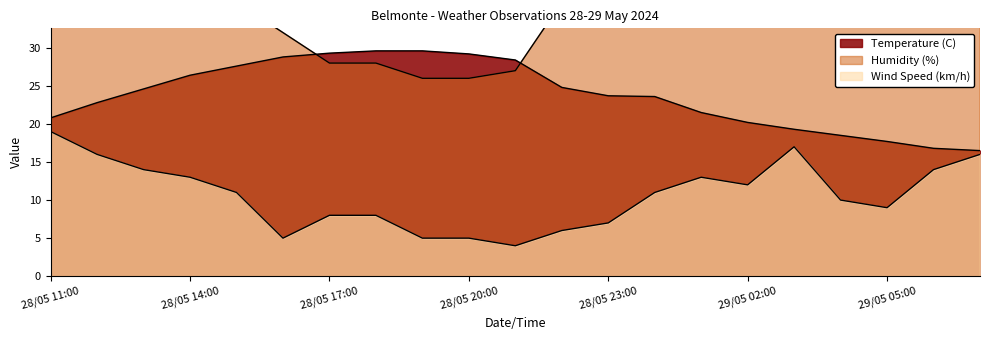

At which category is the sum across all series the highest?

29/05 07:00